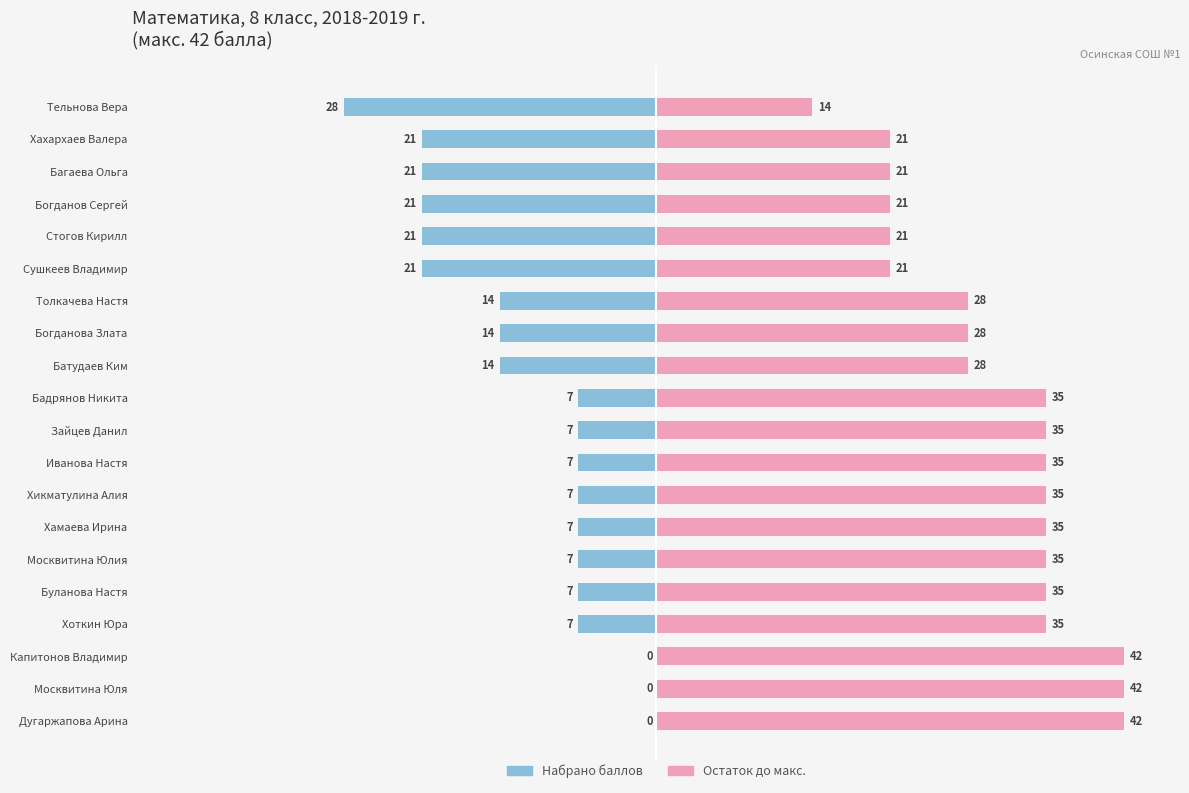

What is the sum of all Остаток до макс. values?

609